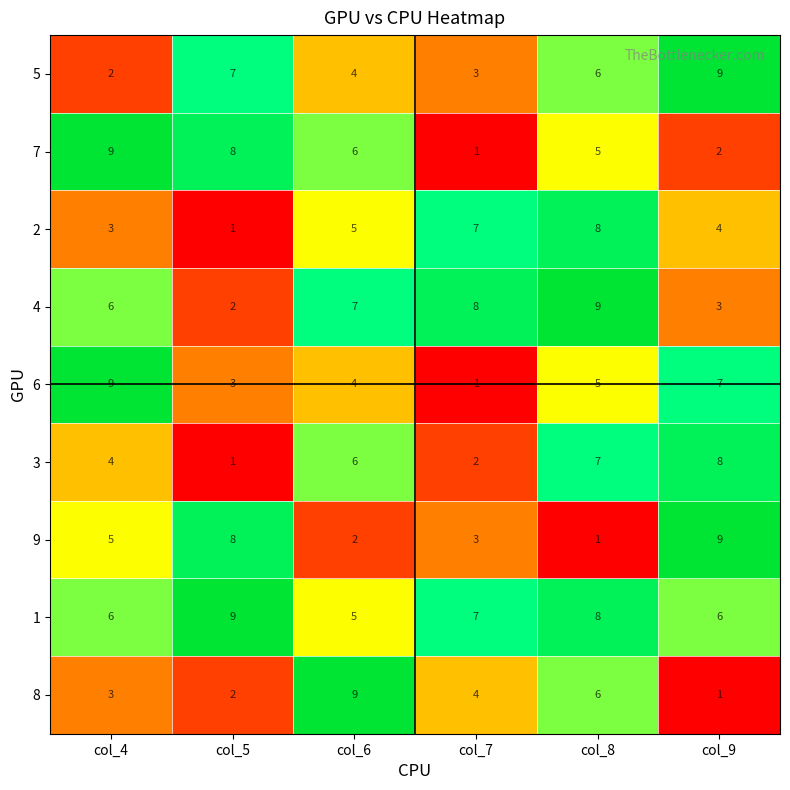

At which category is the sum across all series the highest?

col_8